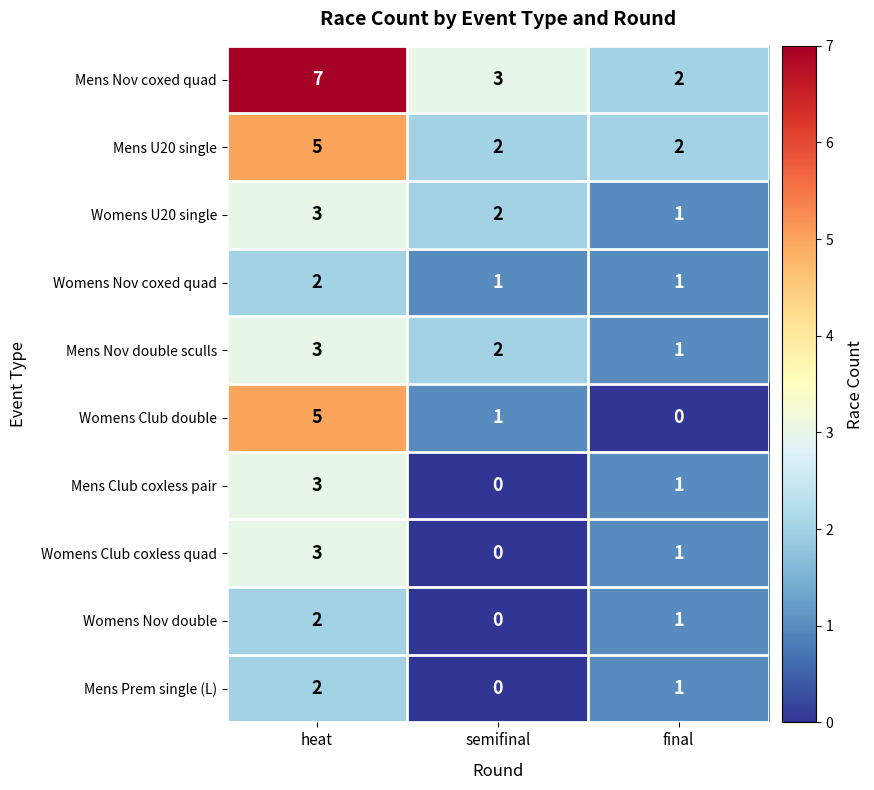

What is the spread (max minus min) of values at heat?

5